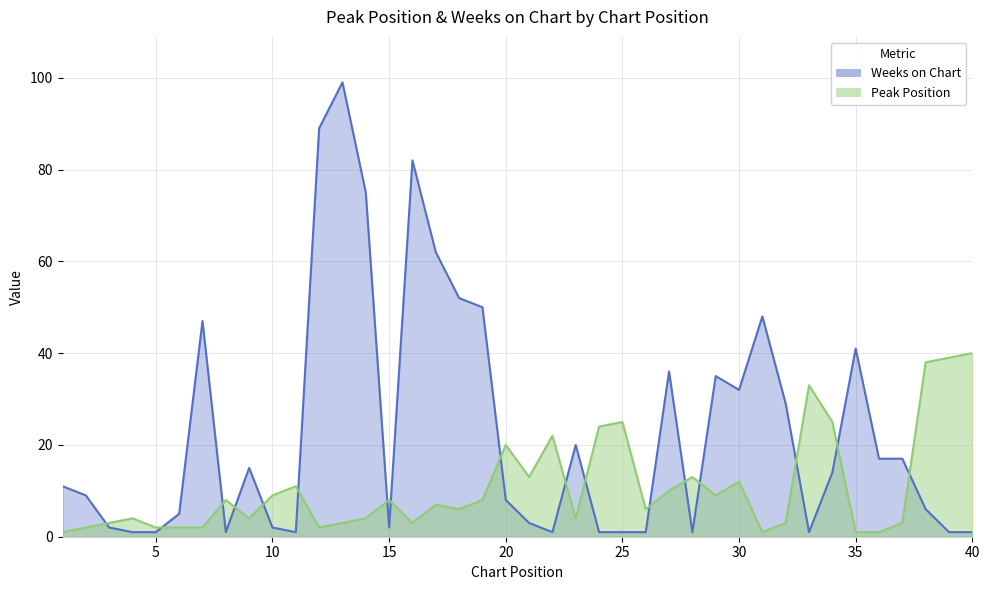

True or false: Weeks on Chart has a value of 11 at 37.

False